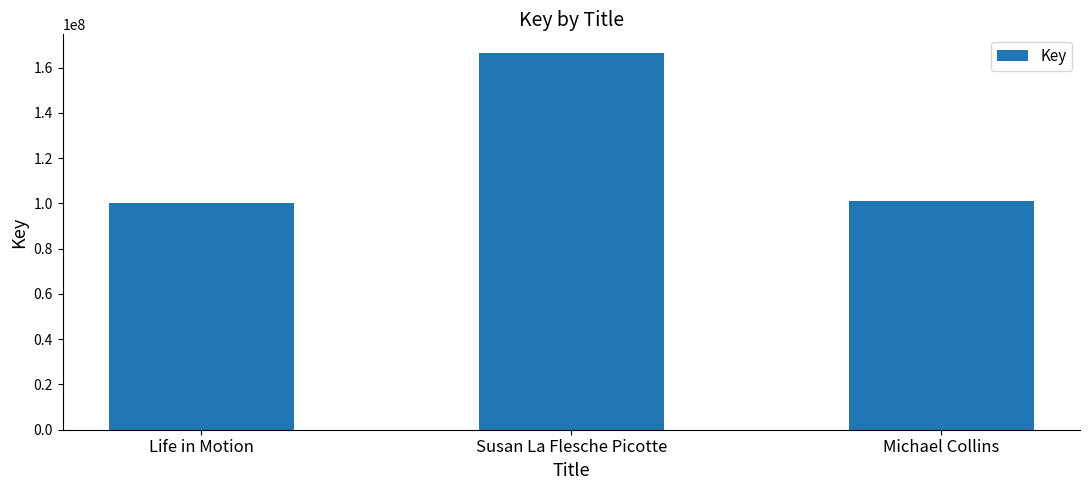

Reading left to right, extract all data points from this chart.

100197278	166408196	101050442